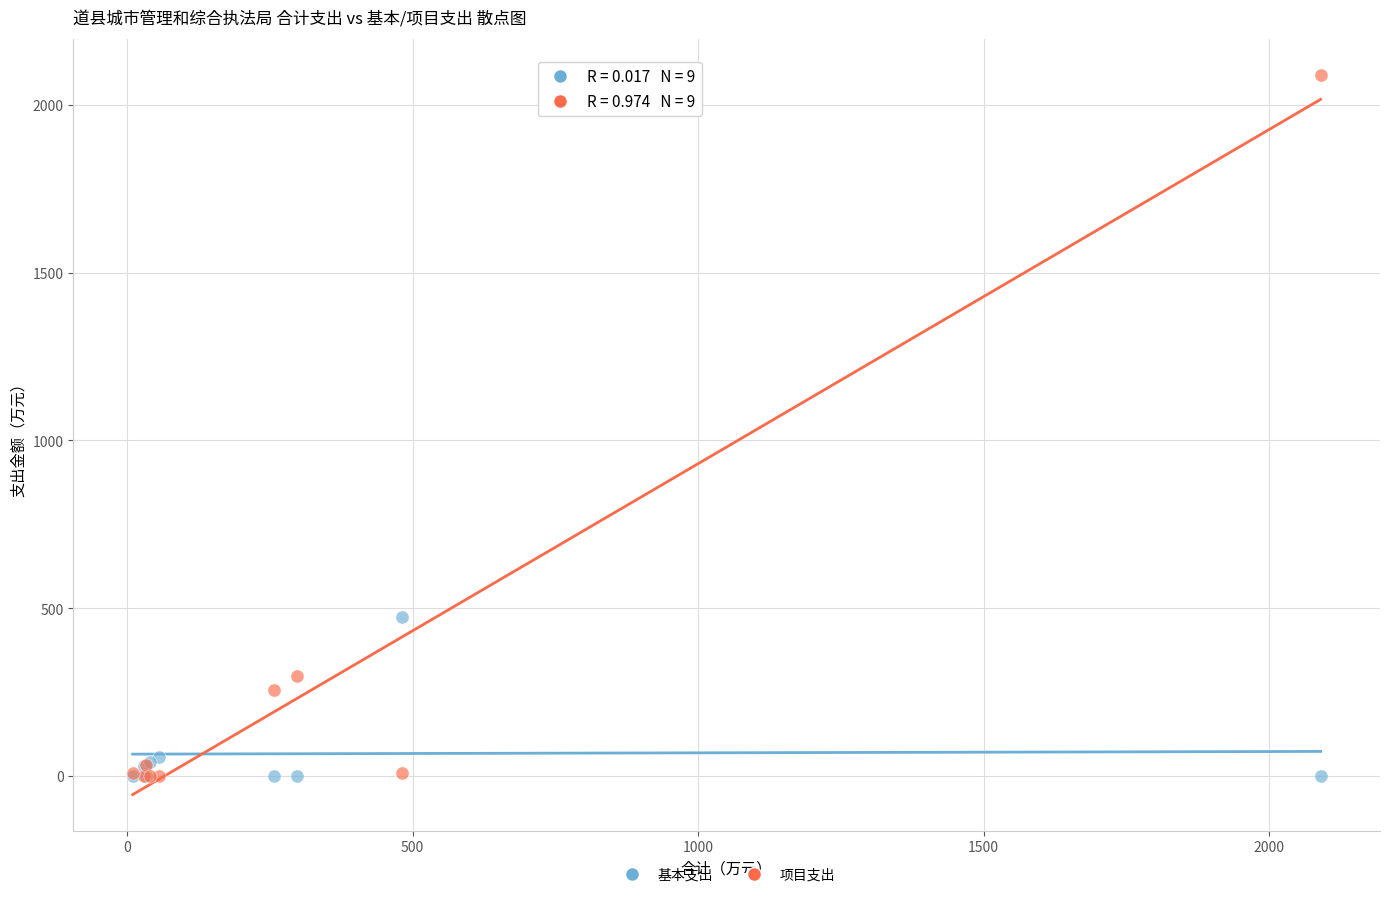

What are all the series names shown in the legend?

基本支出, 项目支出